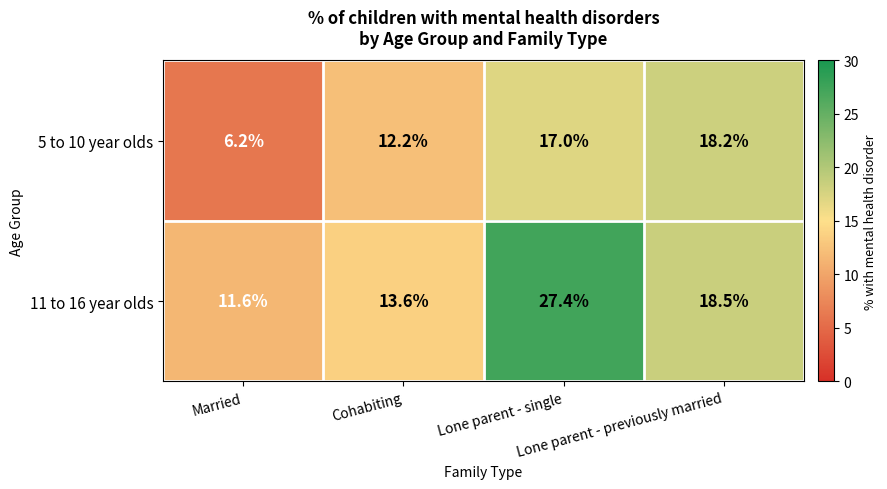

What is the average value of the 5 to 10 year olds series?

13.4